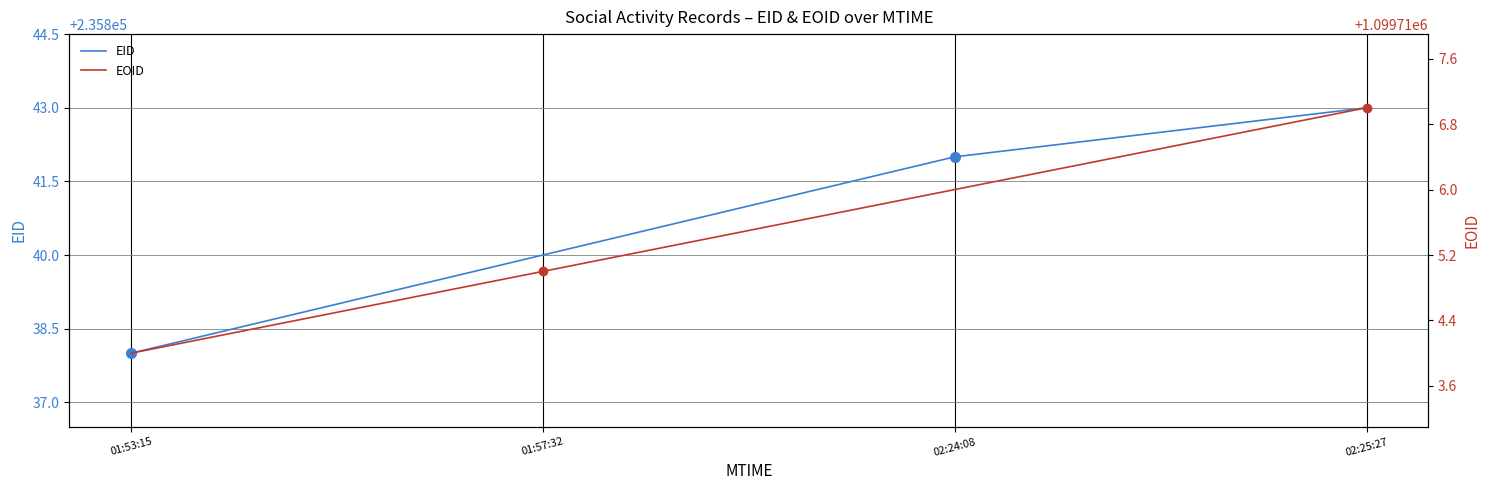

What is the label of the 3rd point from the left?

02:24:08